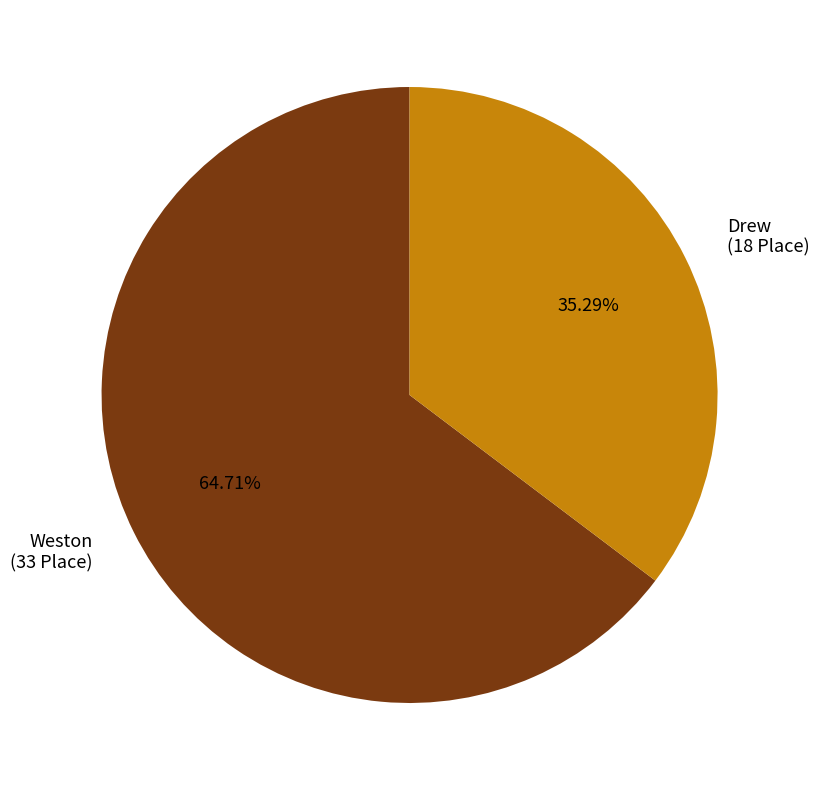

To the nearest percent, what portion does Weston represent?

65%